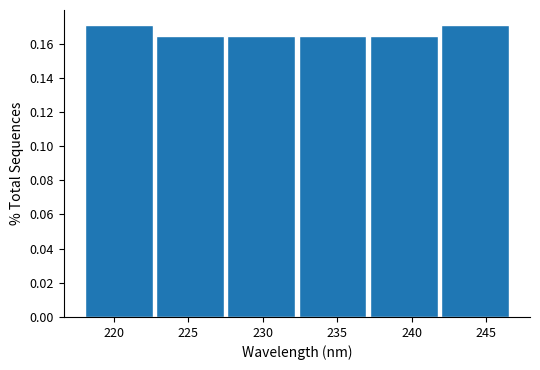

What is the height of the bar covering 223.0 to 227.5 on the x-axis? Neither the bar edges nor the heights are printed on the chart, so give them approximately, as read against the axes.

0.164